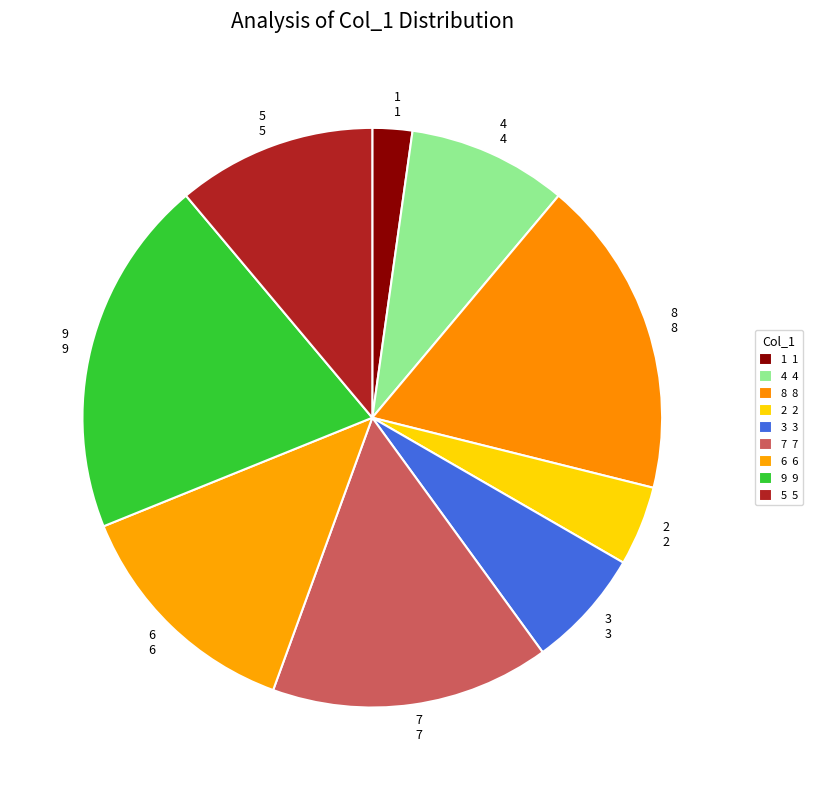

Count the number of slices in the pie.

9